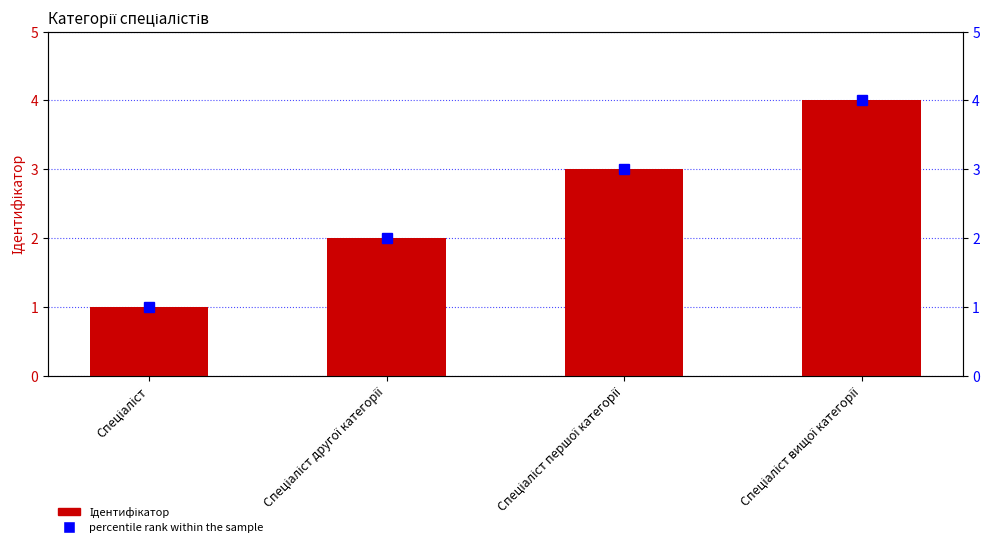

How many bars are there in total?

4